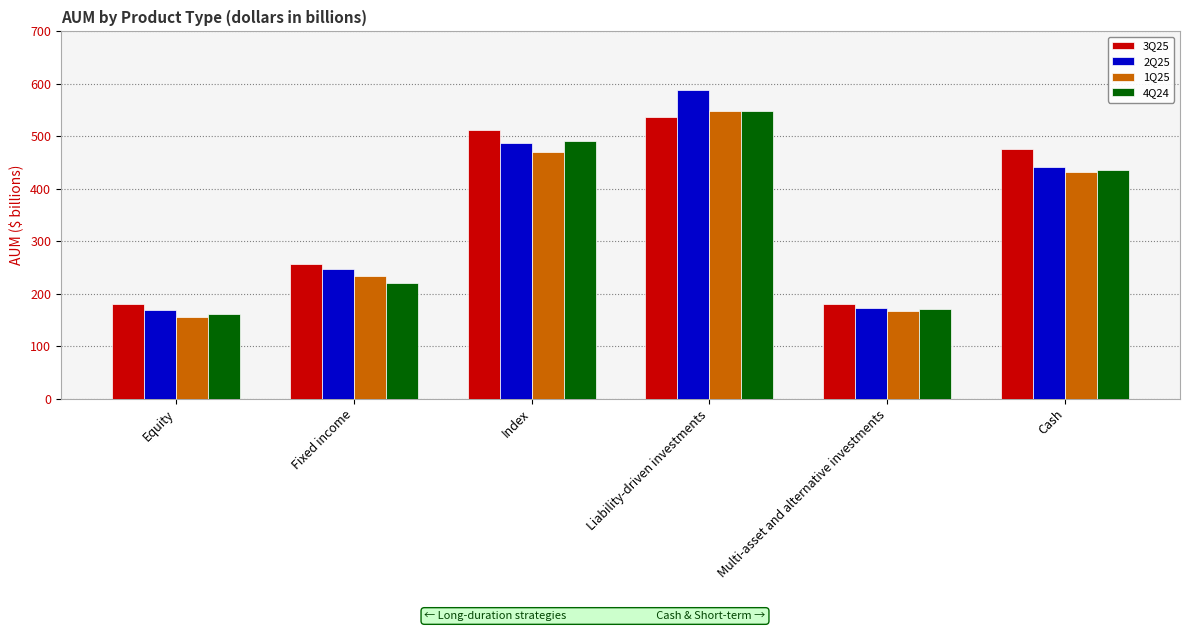

What is the total value across all series at Index?

1961